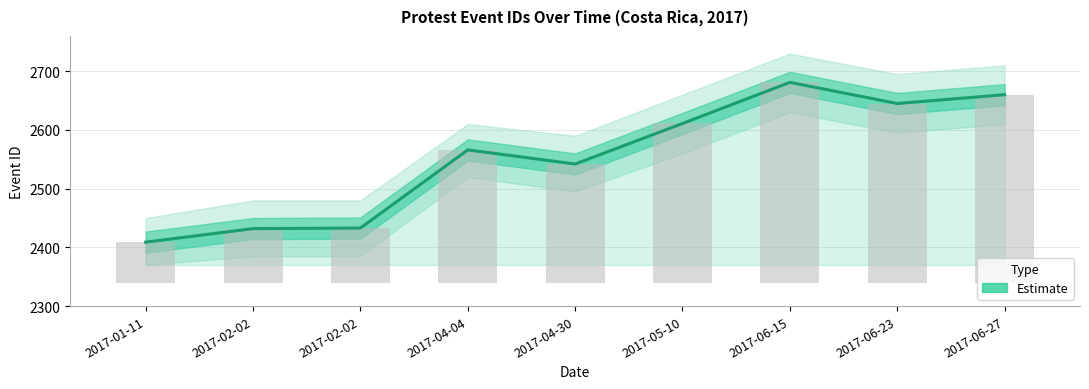

At which category does the chart reach its minimum across all series?

2017-01-11